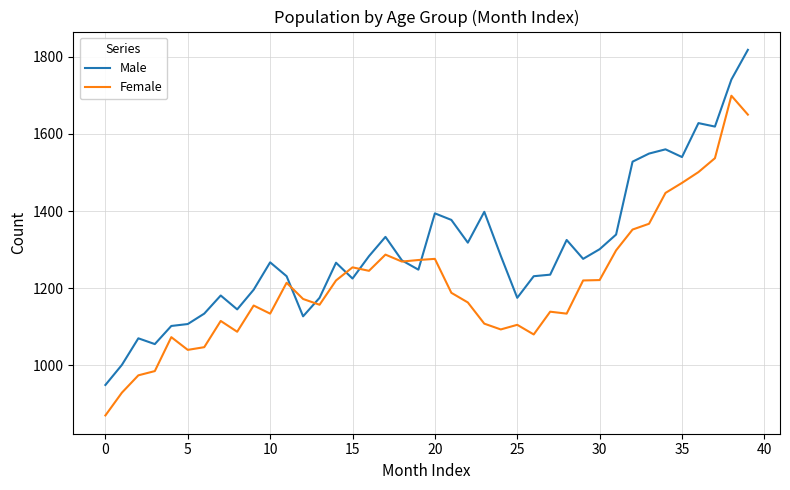

What is the maximum value shown in the chart?

1818